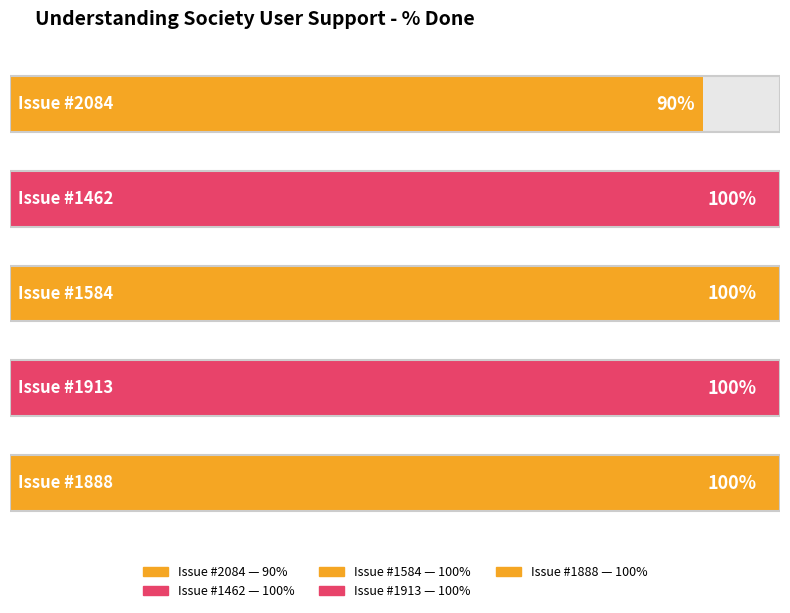

Is it true that the value at 1584 is 100?

True